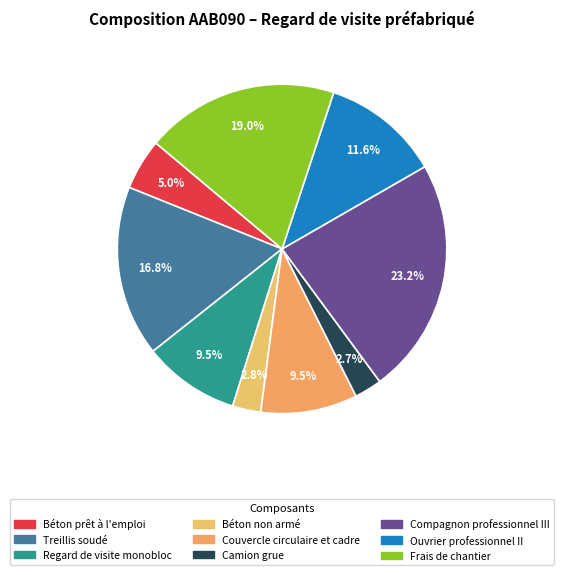

Which slice is the largest?

Compagnon professionnel III